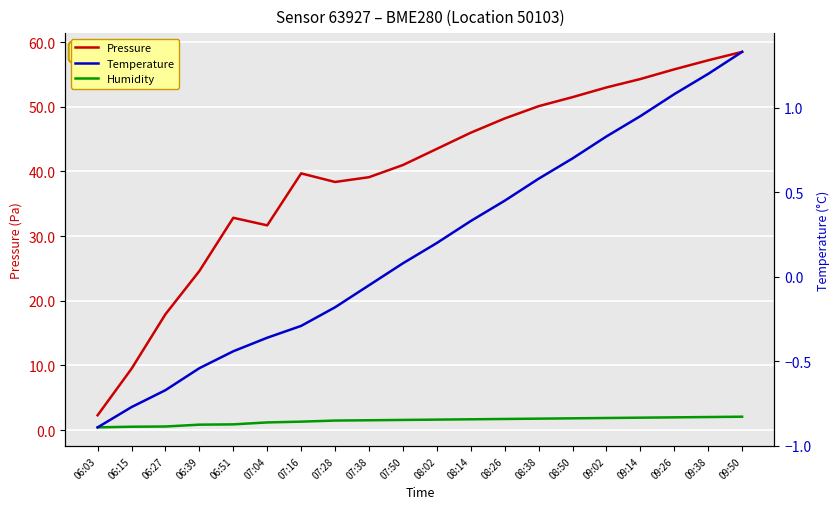

What is the difference between the highest and lowest values at 07:28?

38.6